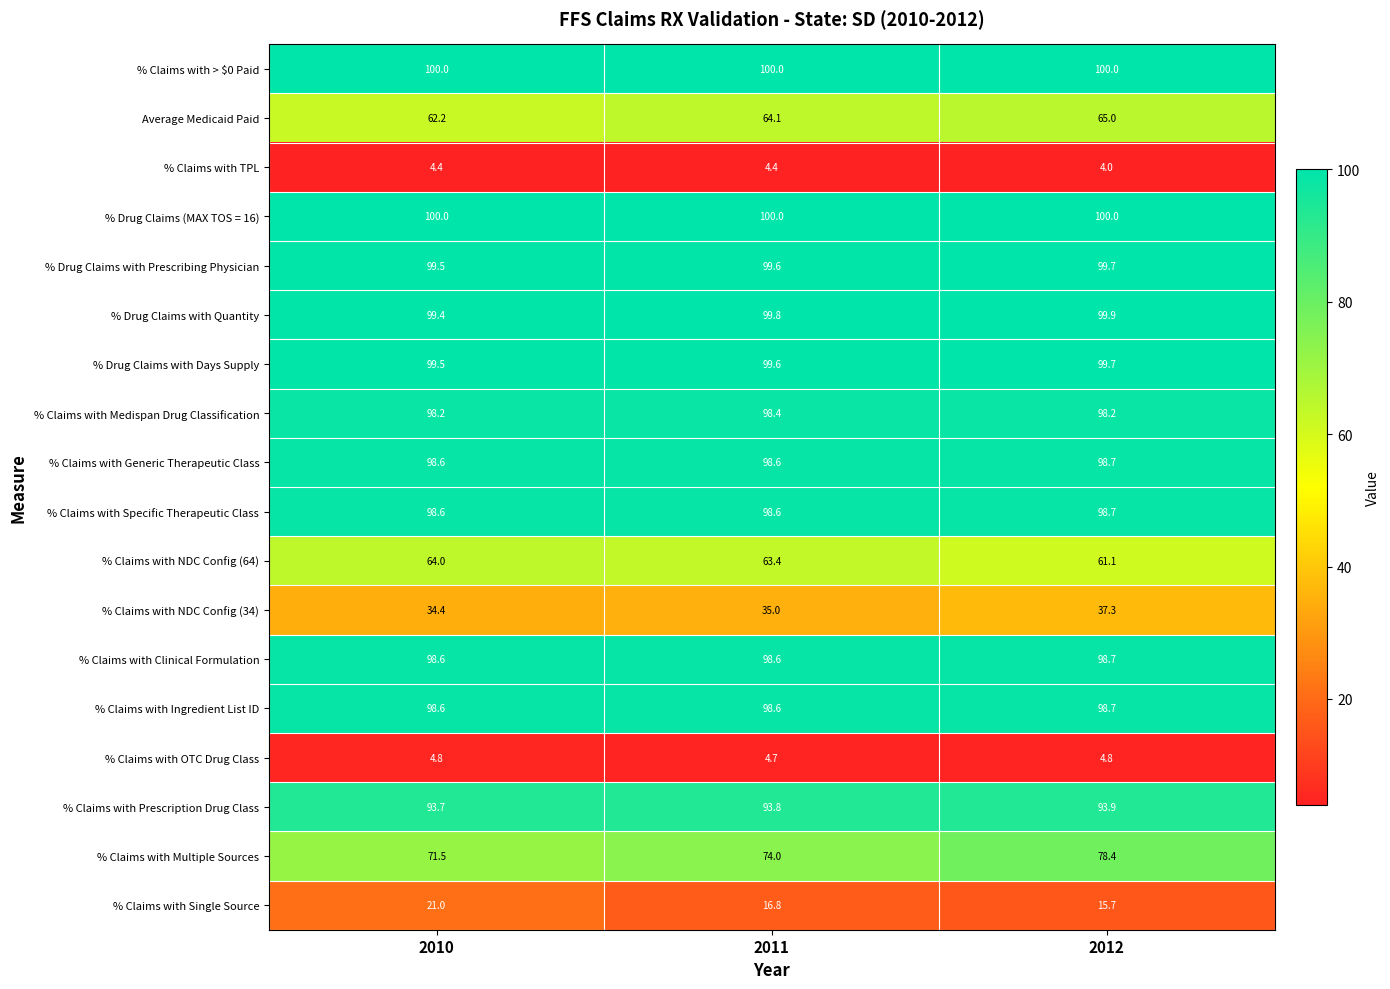

The % Claims with Generic Therapeutic Class series shows 49.8 at 2010. True or false?

False